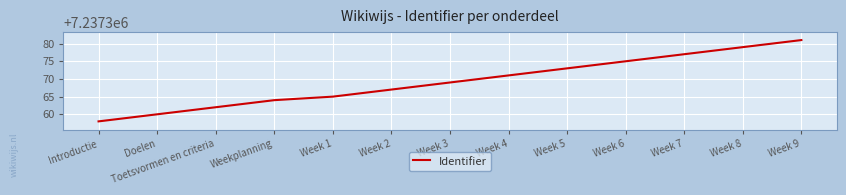

The value at Week 8 is 7237379. True or false?

True